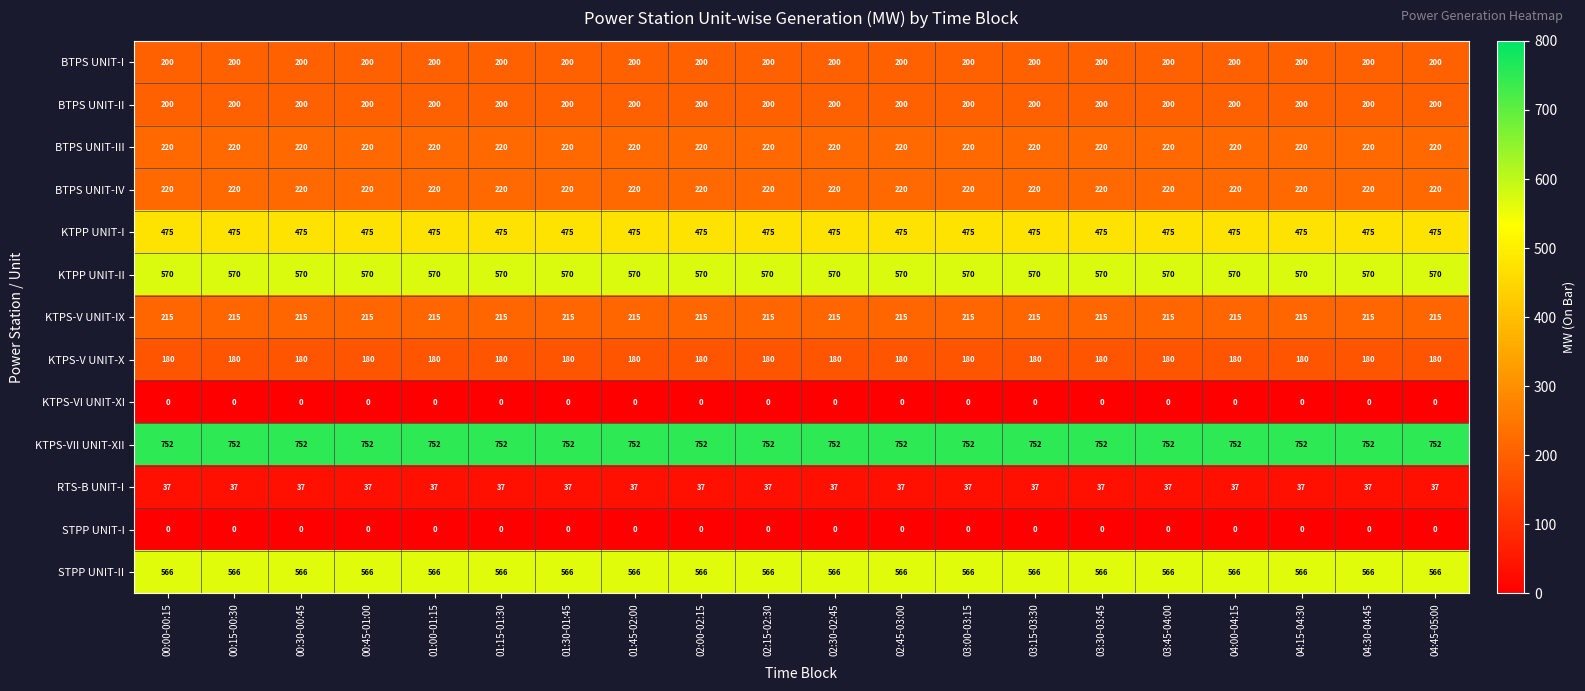

What is the maximum value shown in the chart?

752